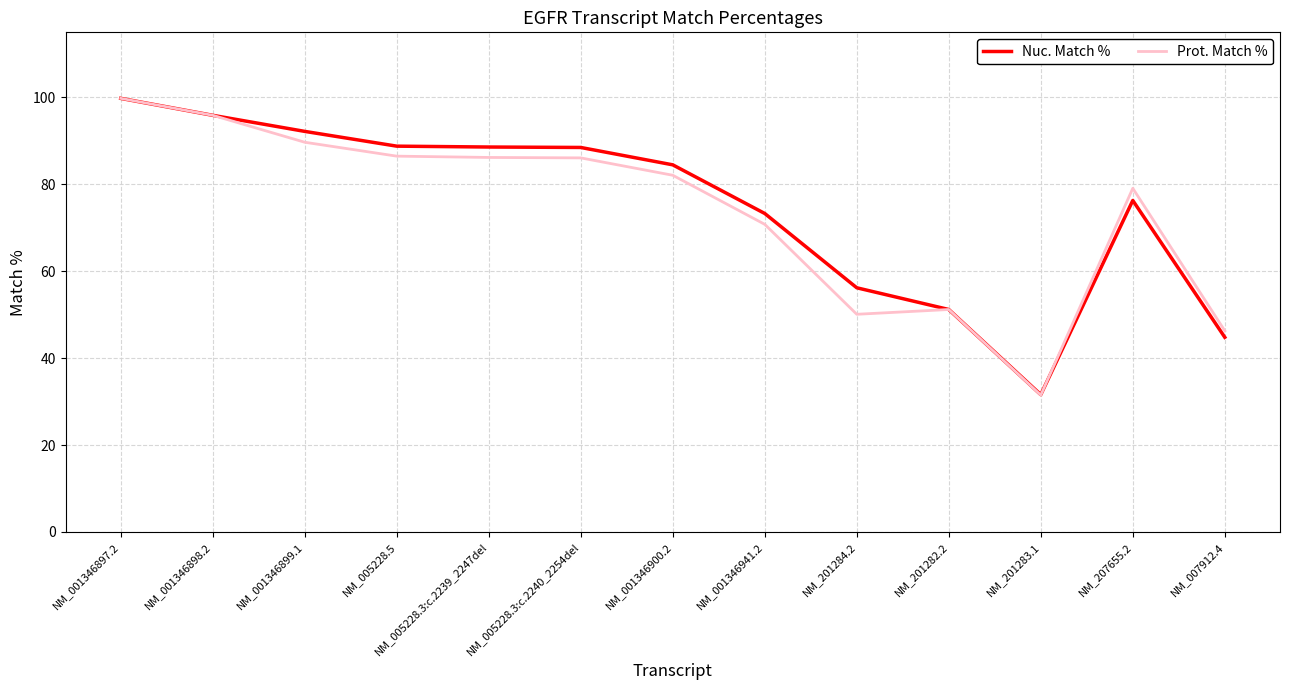

At which label is Nuc. Match % closest to 65?

NM_001346941.2